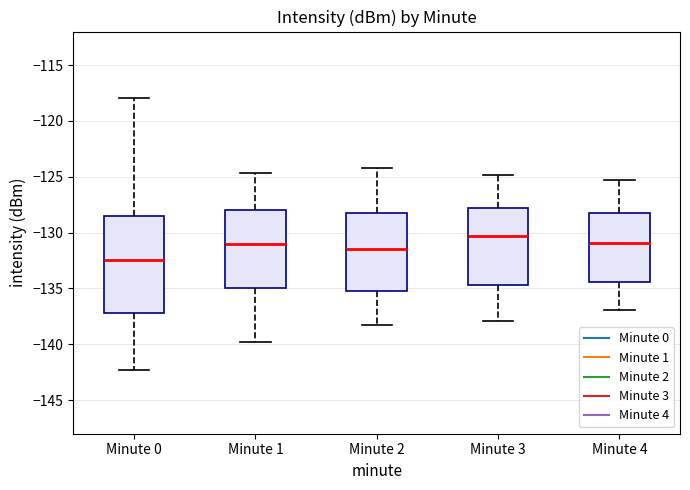

Which box's median line is the highest?

Minute 3